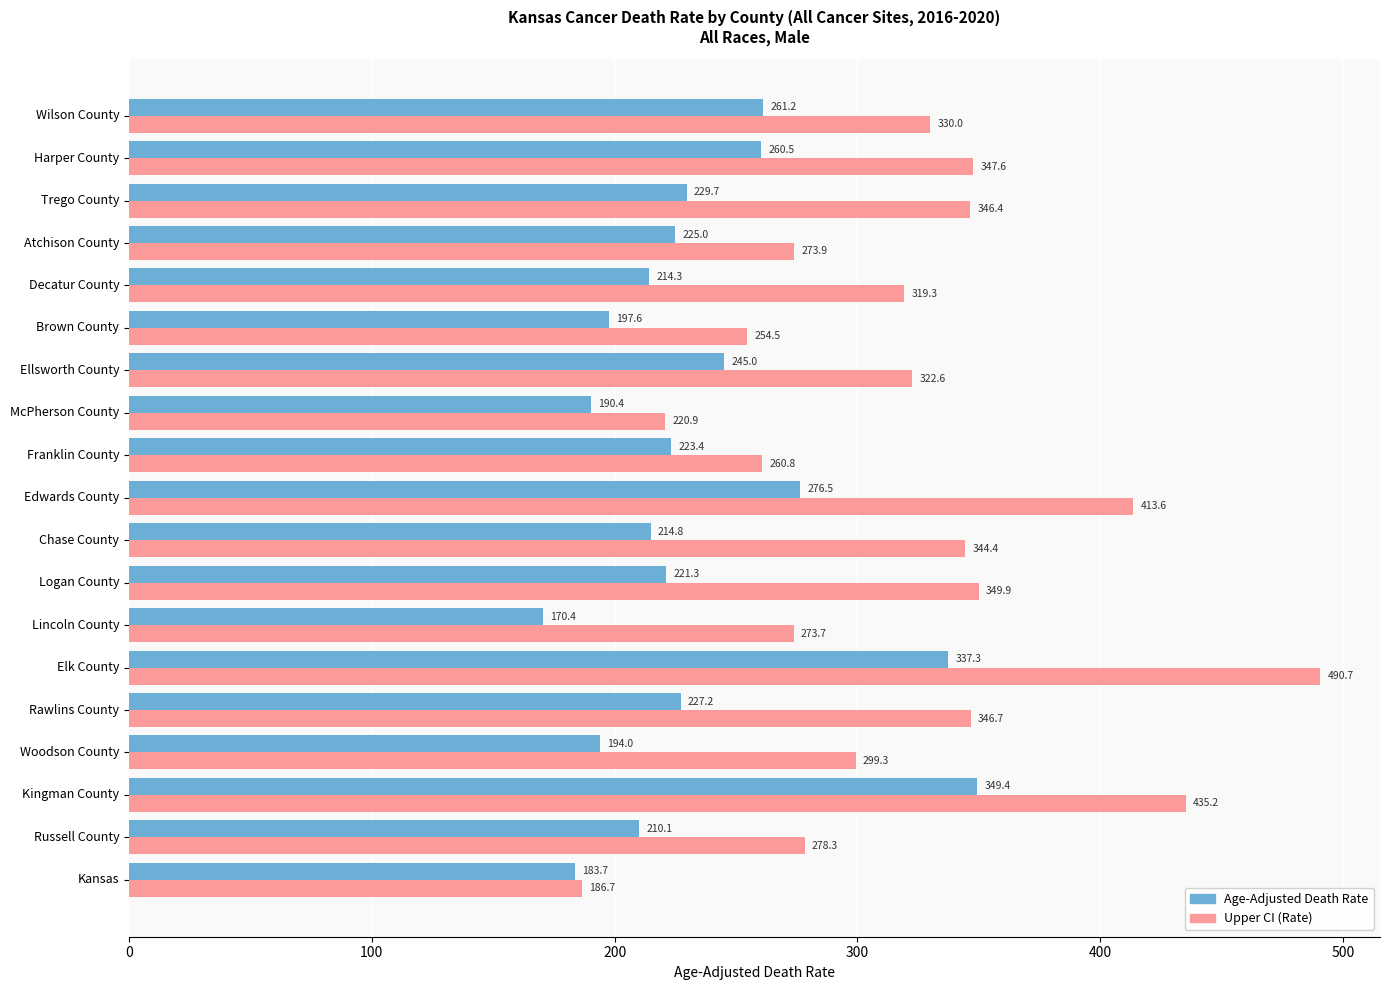

Is it true that Upper CI (Rate) equals 413.6 at Edwards County?

True